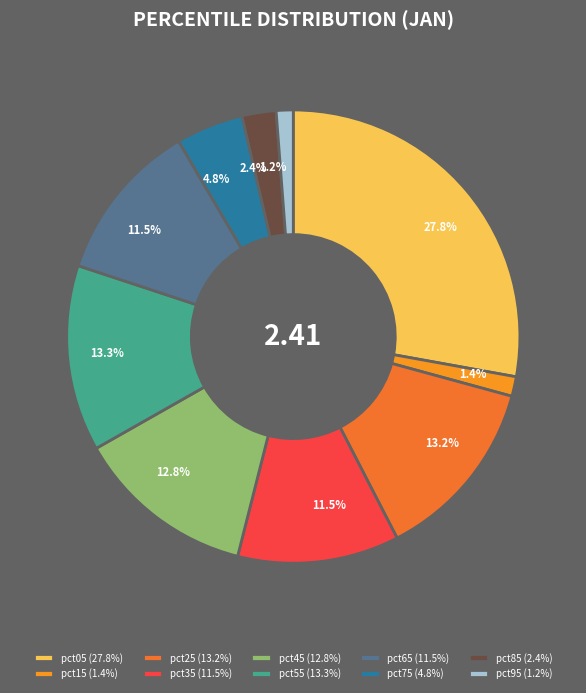

Is the sum of pct75 and pct35 greater than half?

No